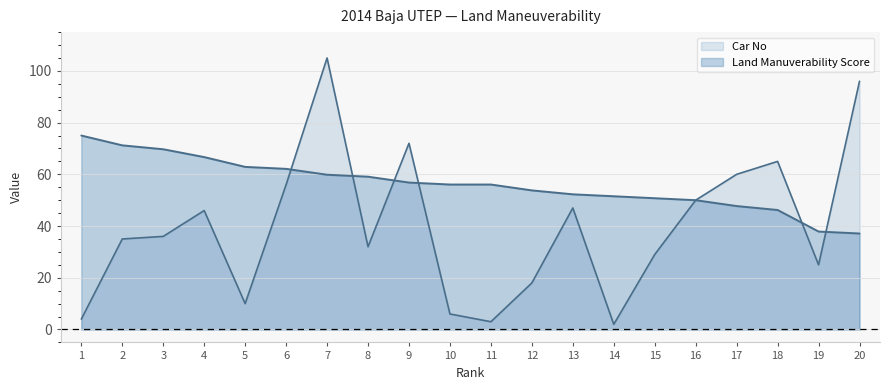

How many lines are shown in the chart?

2